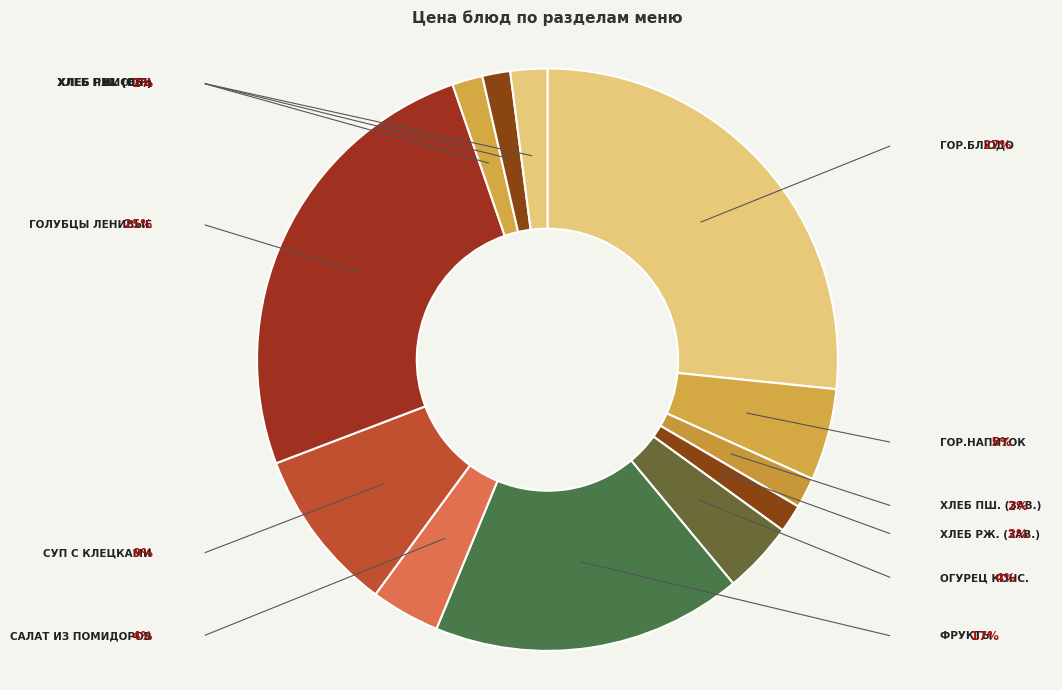

Rank the categories by value from lowest to highest.

хлеб ржаной (завтрак), хлеб ржаной (обед), хлеб пшеничный (завтрак), хлеб пшеничный (обед), Кисель, Салат из помидоров, Огурец консервированный, гор.напиток, Суп с клецками, фрукты, Голубцы ленивые, гор.блюдо